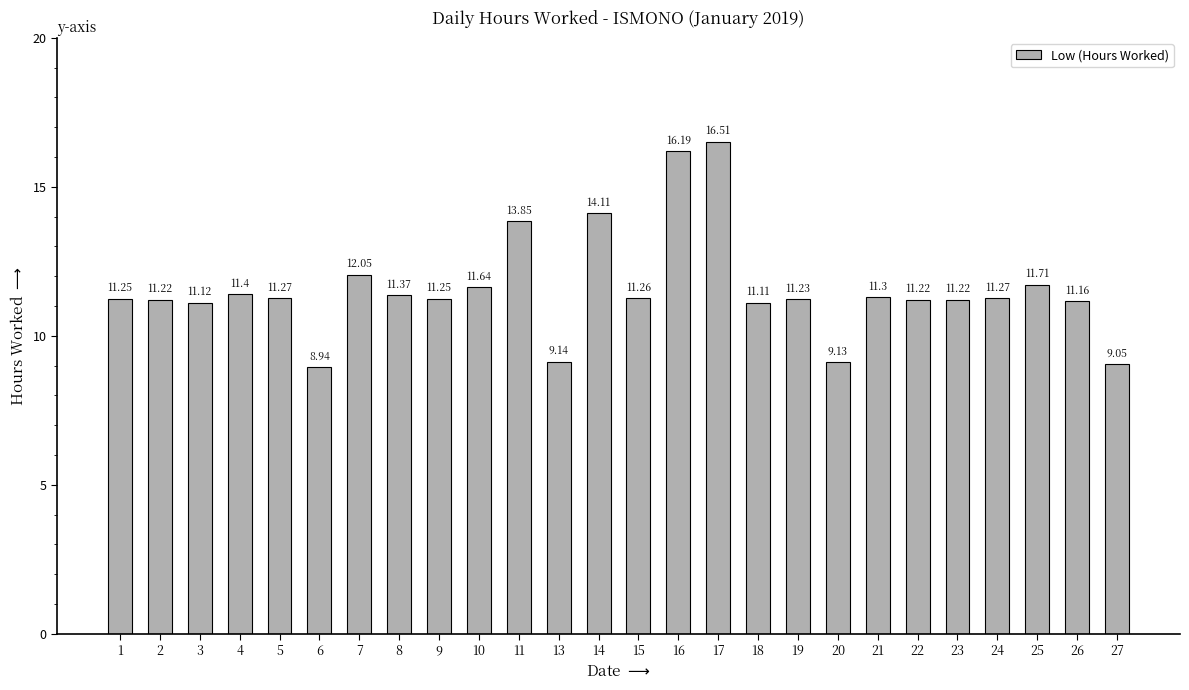

What is the average value?

11.6